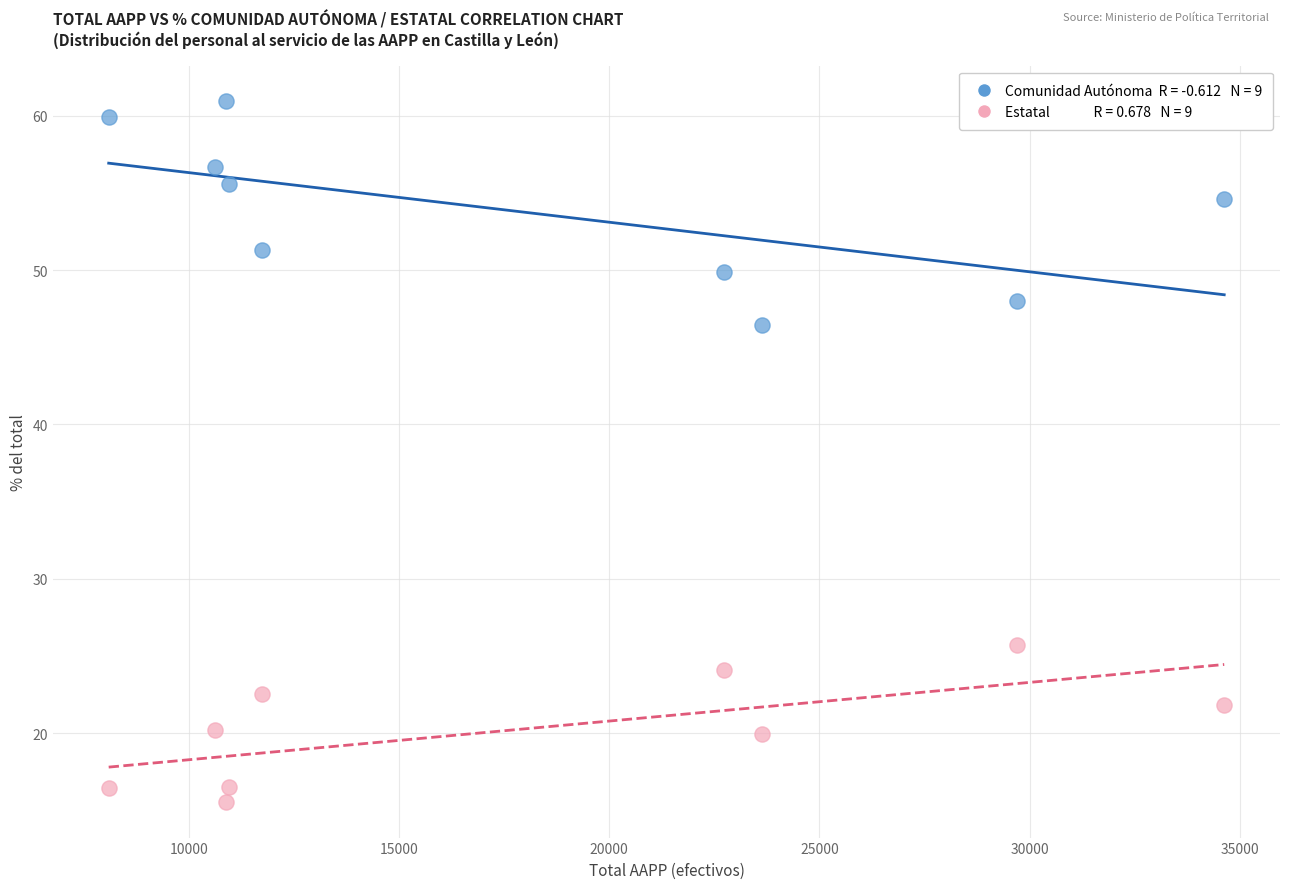

Across all series, what Y value is closest to 38?

46.5